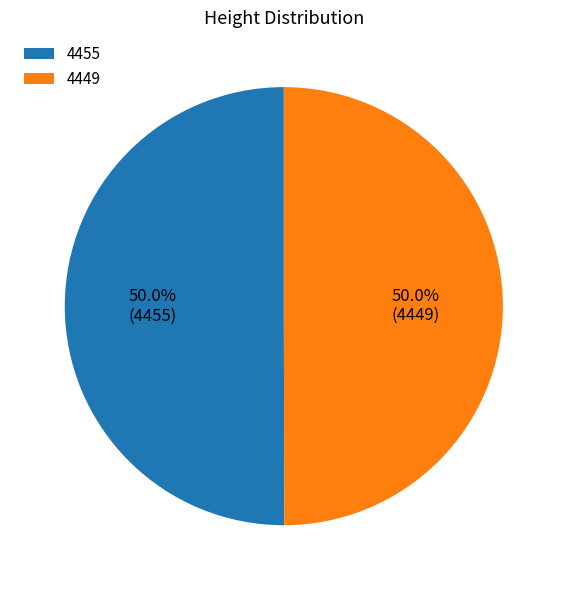

How much of the chart is everything except 4455?

50.0%